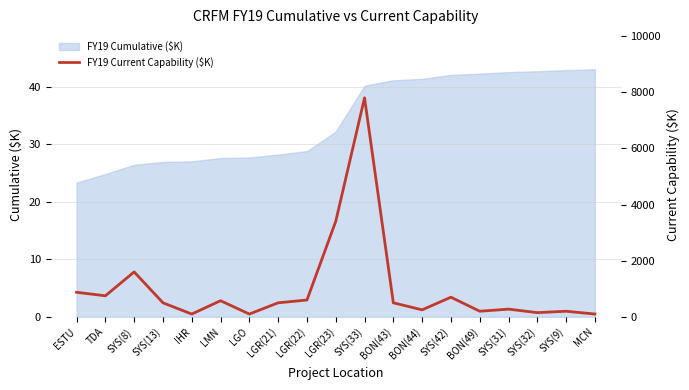

At which category does the data reach its first local valley?

TDA